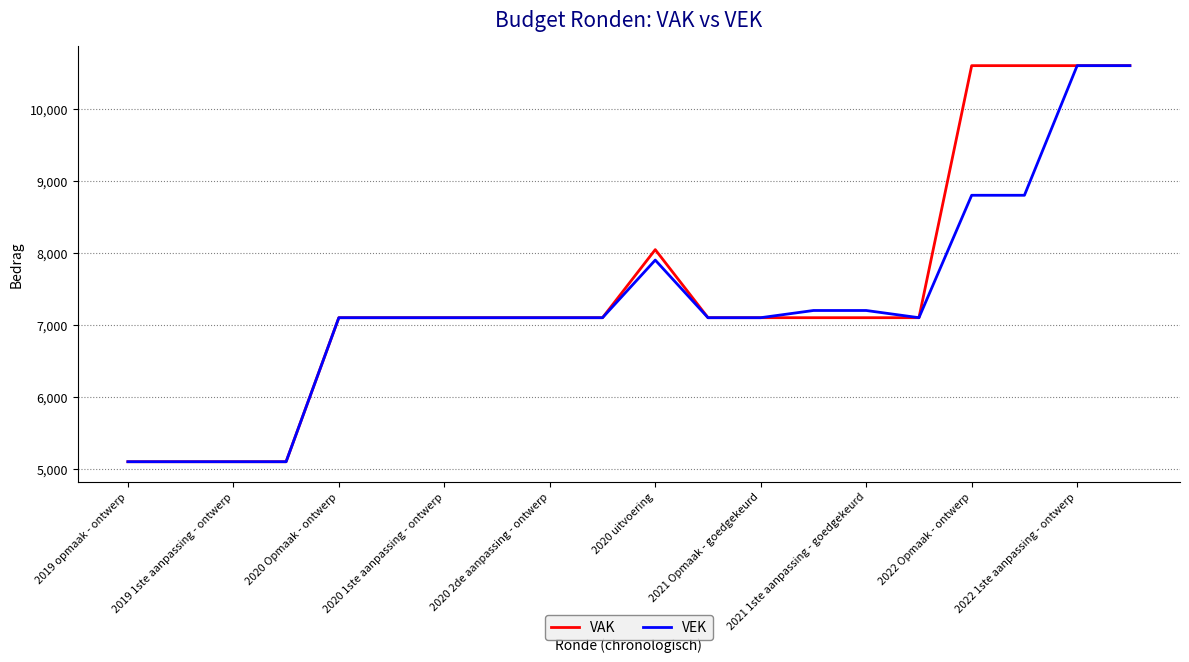

What is the maximum value for VAK?

10608